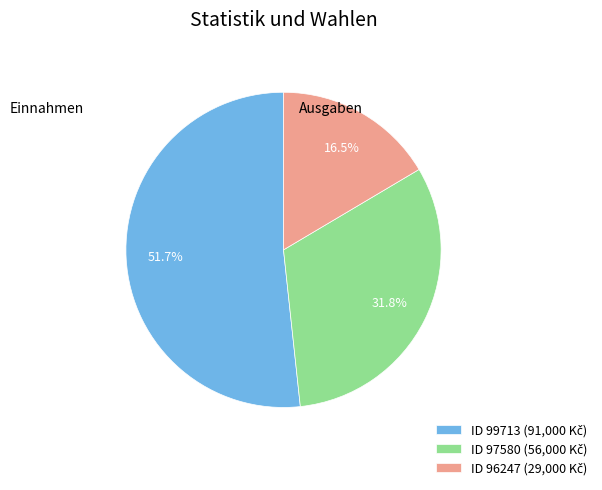

Is there any slice that represents more than half of the pie?

Yes